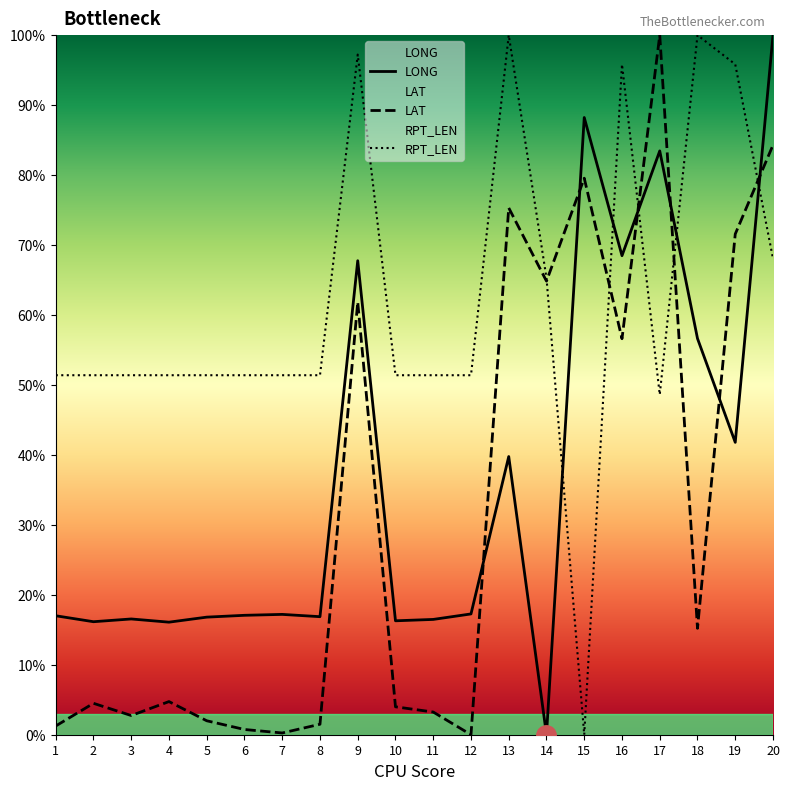

Which label corresponds to the smallest value in the chart?

14